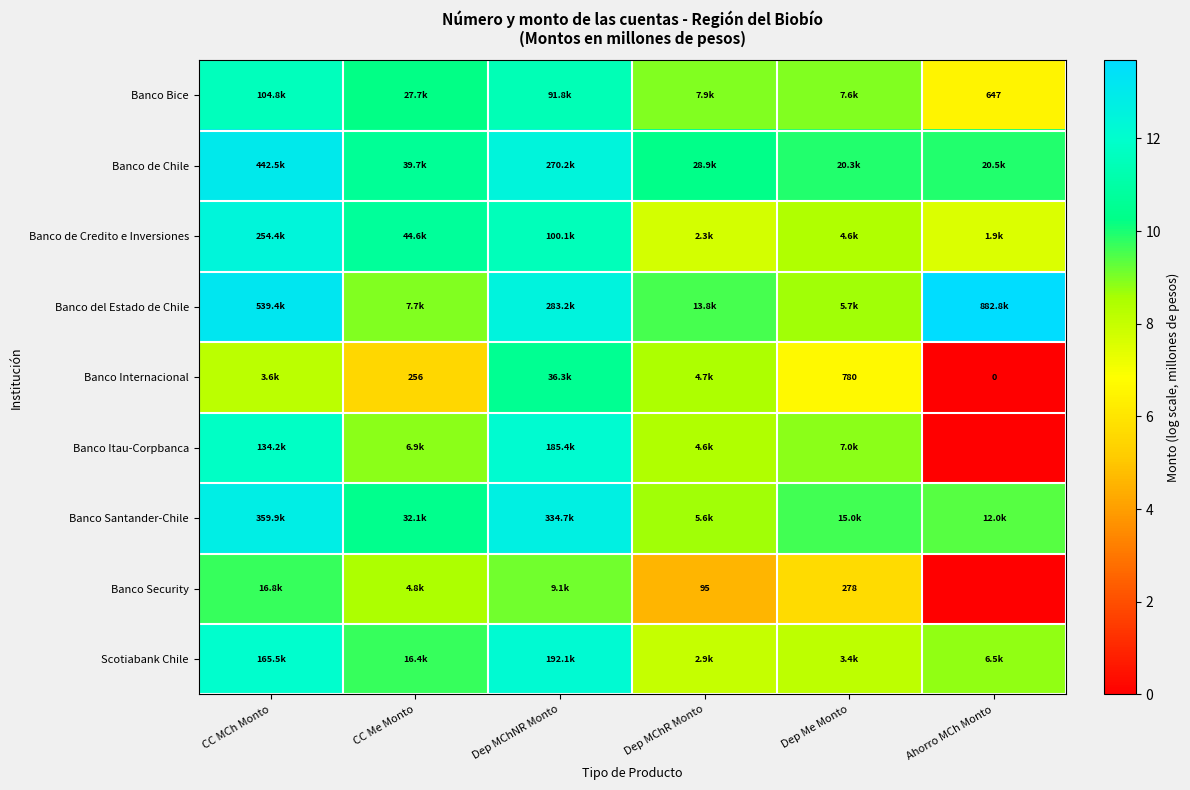

True or false: Banco Internacional has a value of 3.1 at CC MCh Monto.

False